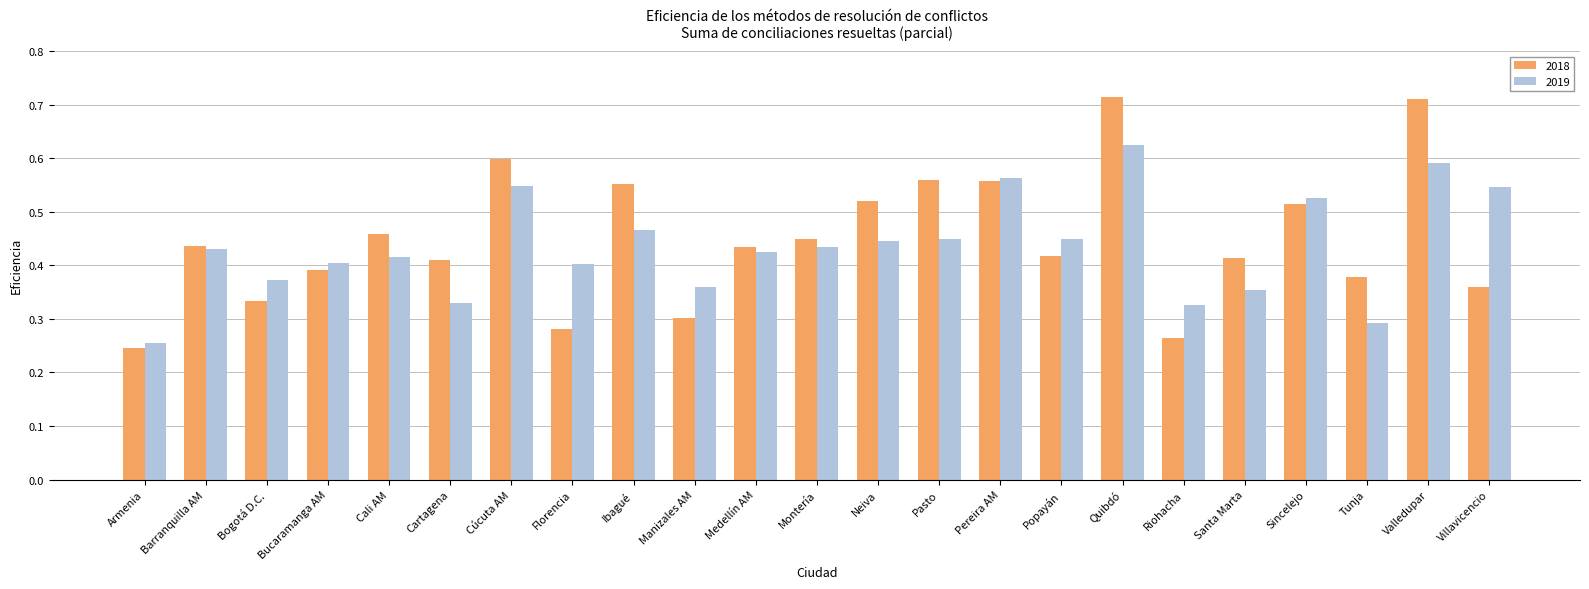

Where is 2018 nearest to the value 0?

Armenia